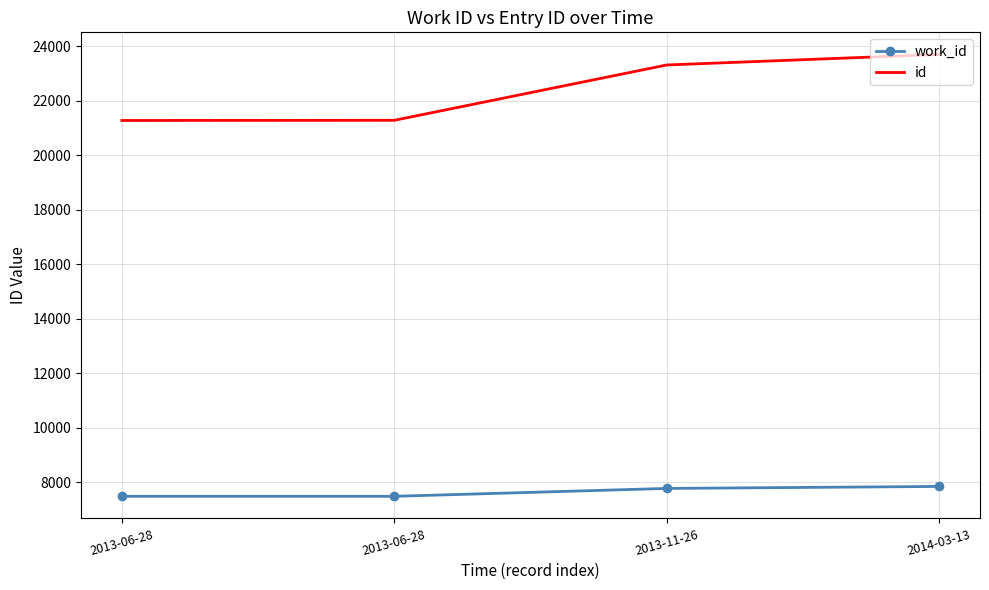

What are all the series names shown in the legend?

work_id, id